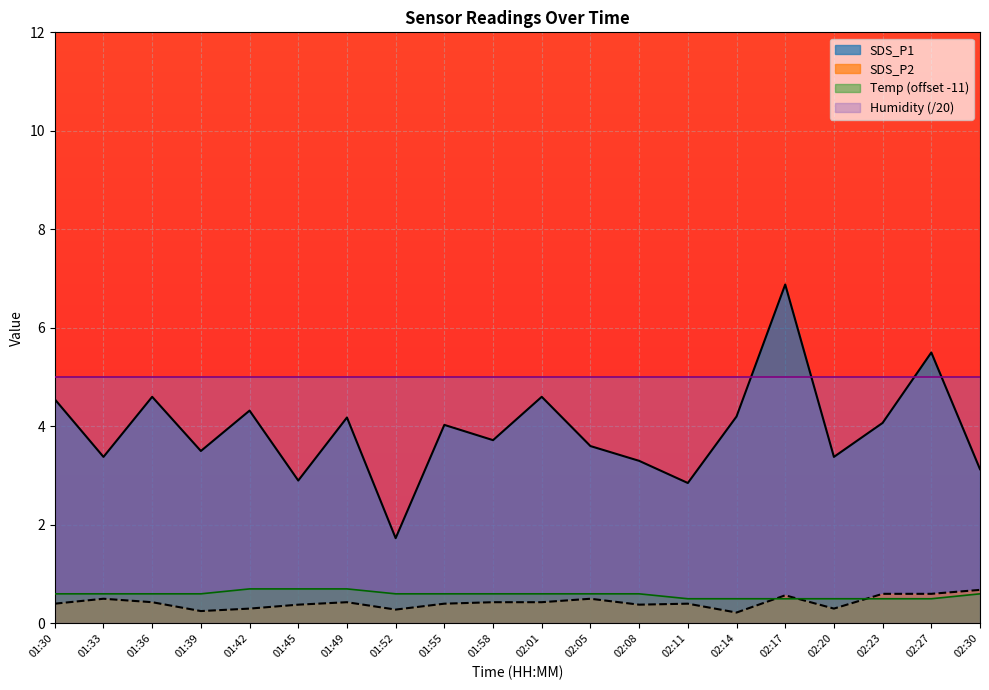

What is the difference between the highest and lowest values at 01:33?

4.5